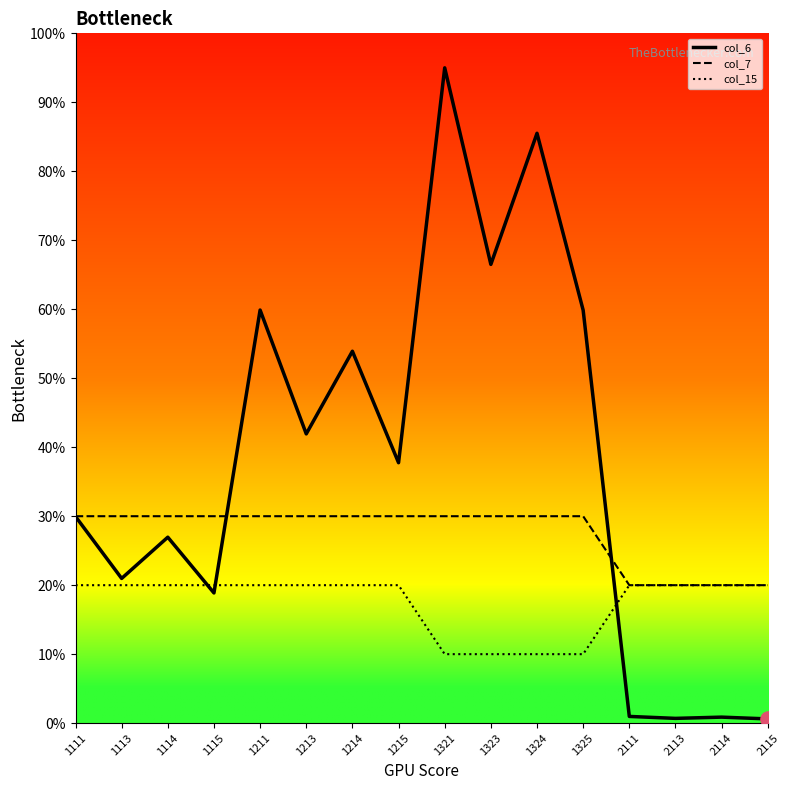

Which series has the largest total across all categories?

col_6